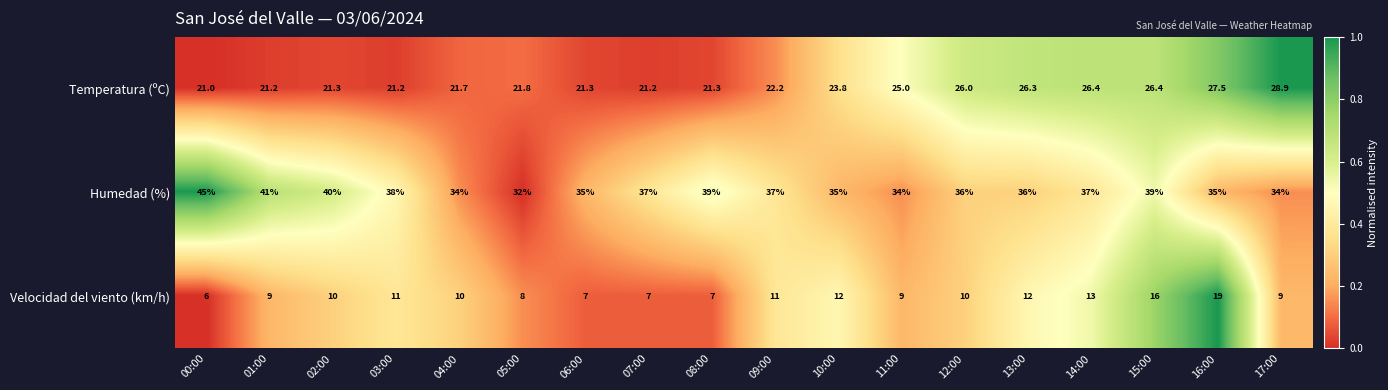

Which label corresponds to the smallest value in the chart?

00:00